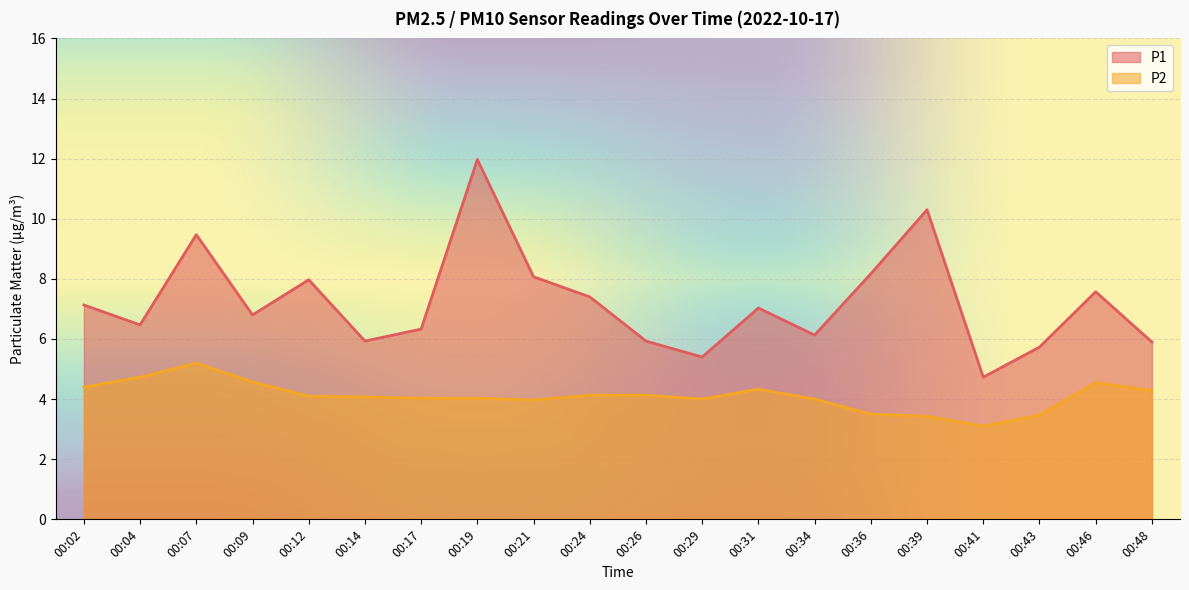

What is the minimum value shown in the chart?

3.1